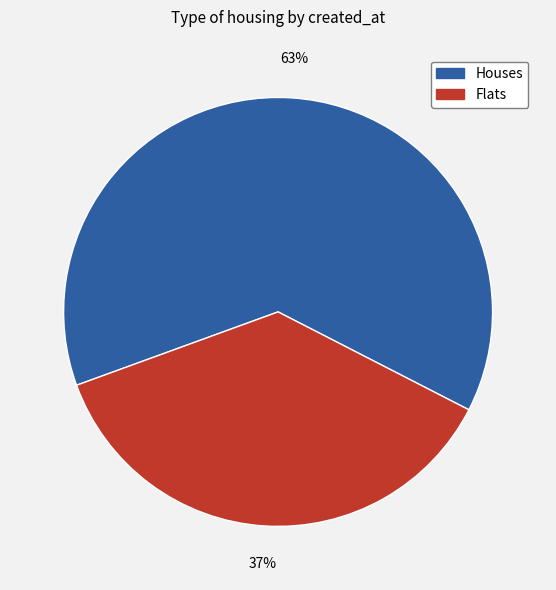

To the nearest percent, what is the difference between the largest and smallest slice percentages?

26%